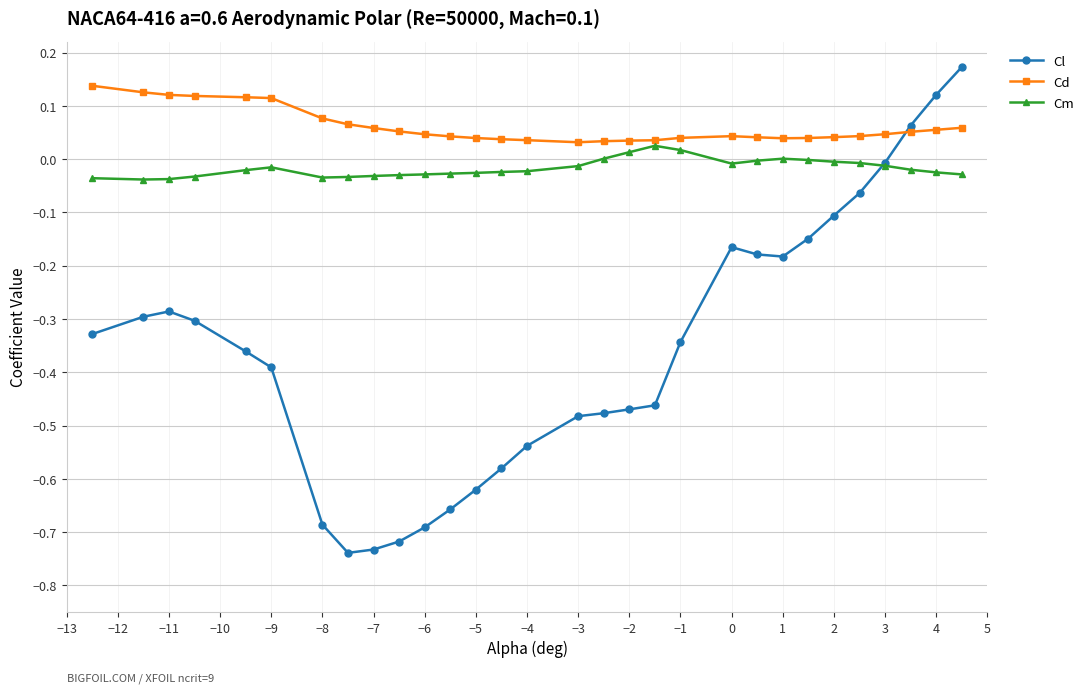

List the series in order of their overall mean, lowest first.

Cl, Cm, Cd